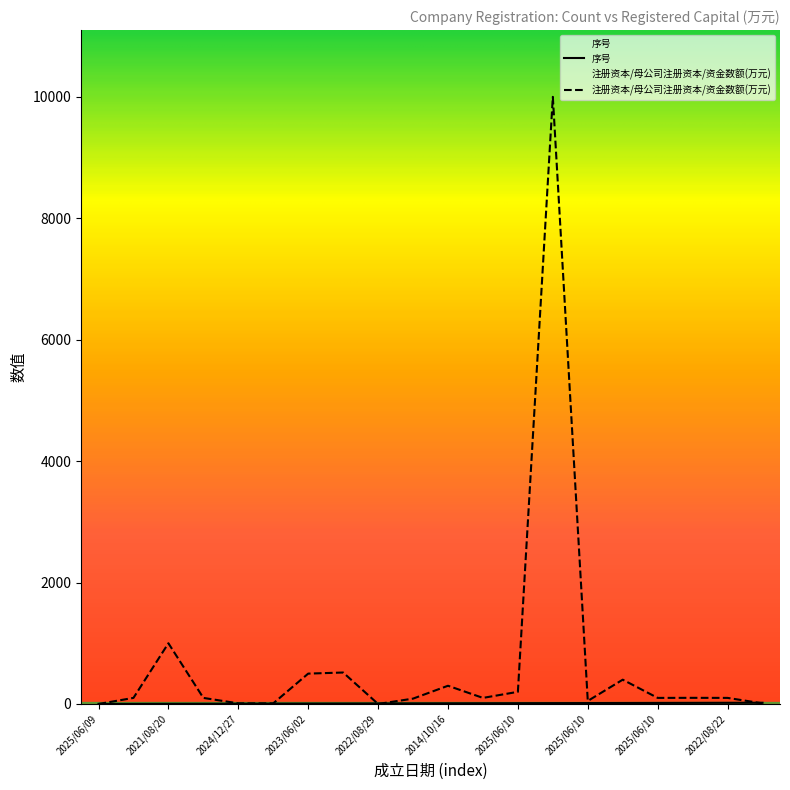

What is the difference between the highest and lowest values at 2023/12/25?

510